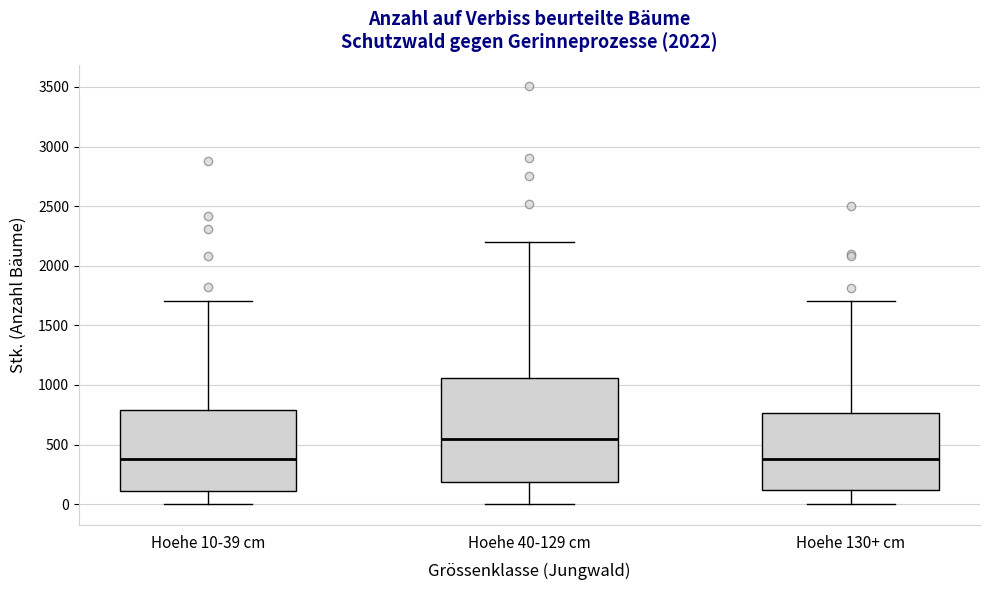

Which box's median line is the highest?

Hoehe 40-129 cm